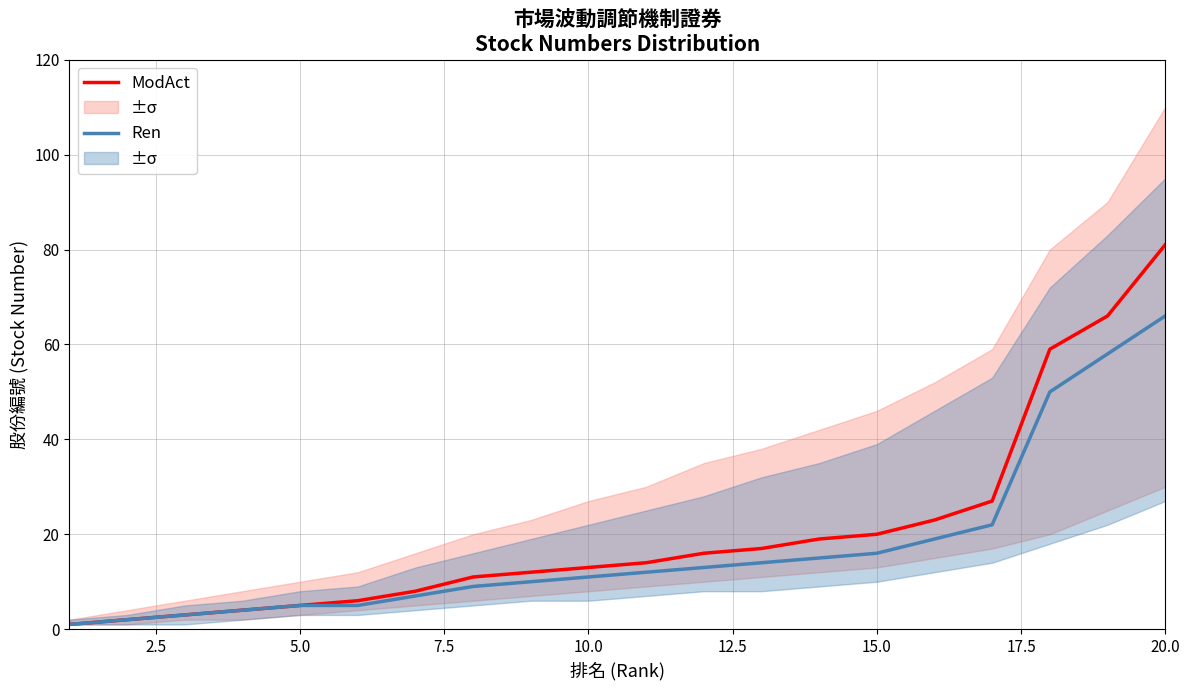

What is the difference between the Ren values at 20.0 and 10.0?

55